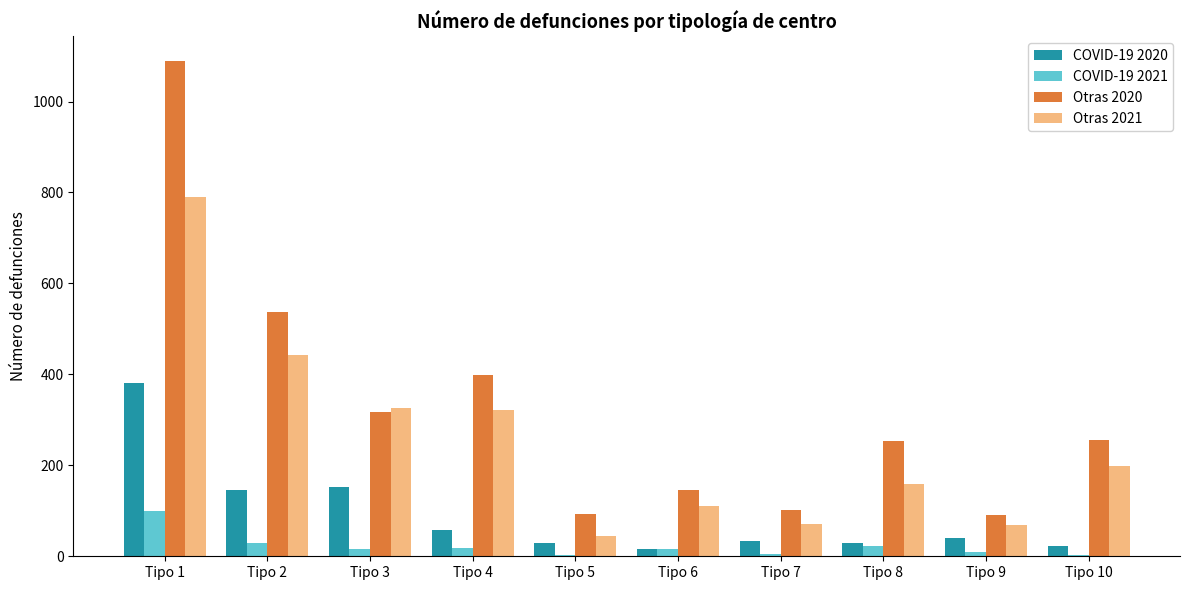

What are all the series names shown in the legend?

COVID-19 2020, COVID-19 2021, Otras 2020, Otras 2021